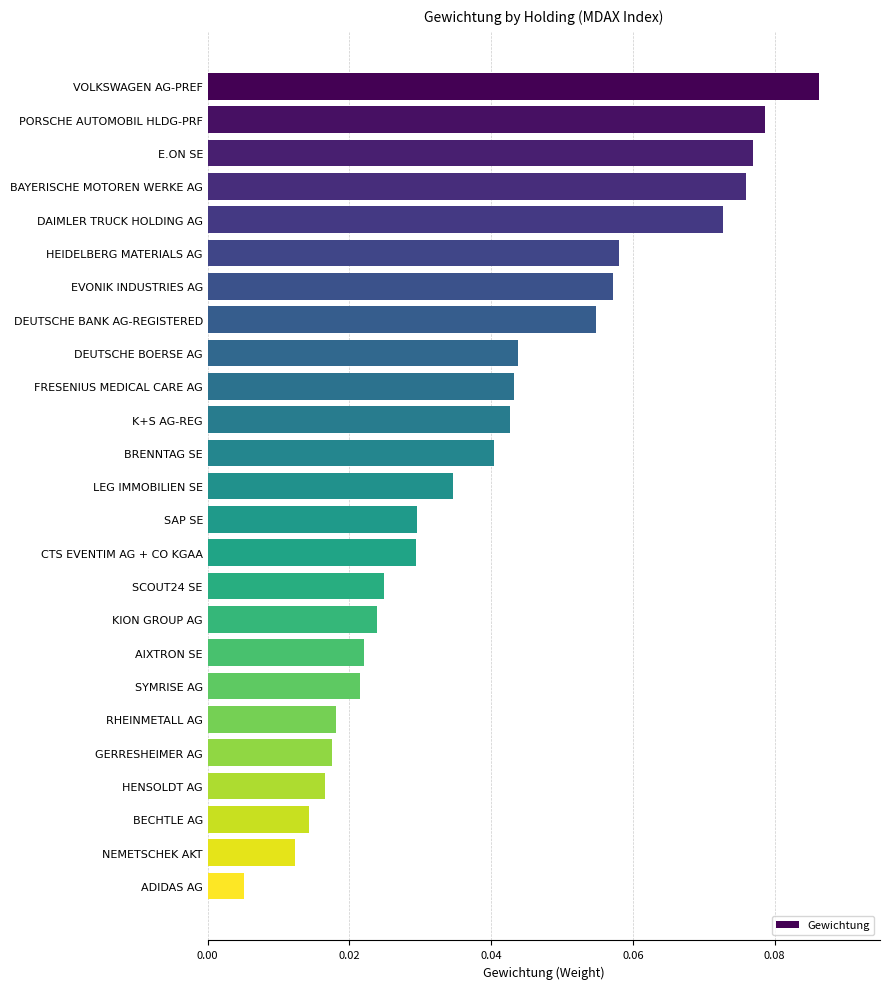

Which has a higher value, CTS EVENTIM AG + CO KGAA or AIXTRON SE?

CTS EVENTIM AG + CO KGAA